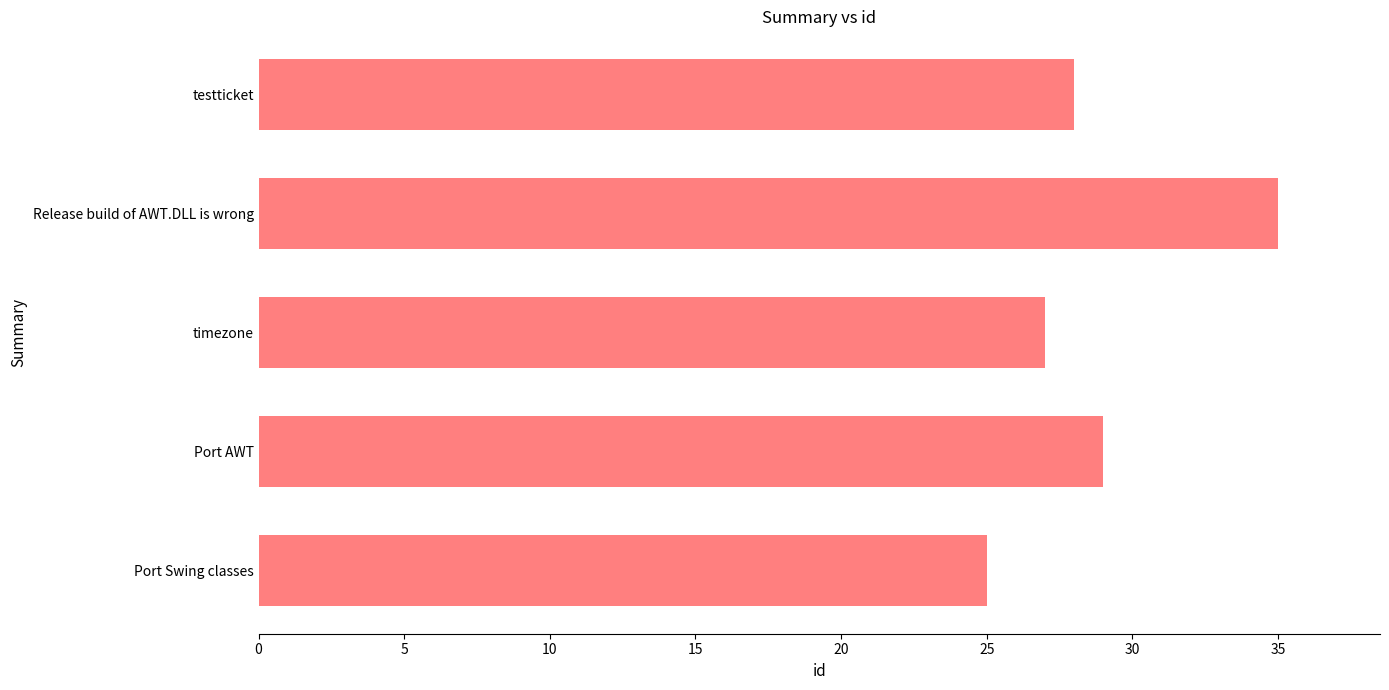

What is the difference between the maximum and minimum values?

10